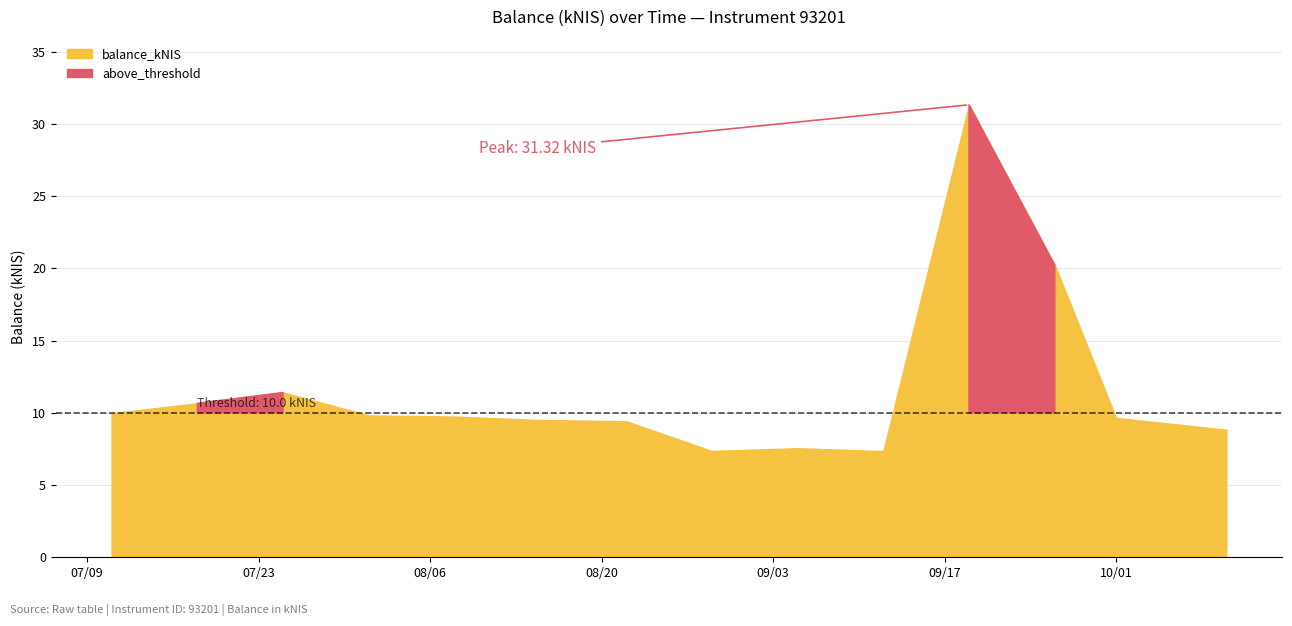

What position from the right is 2024-08-01?

11